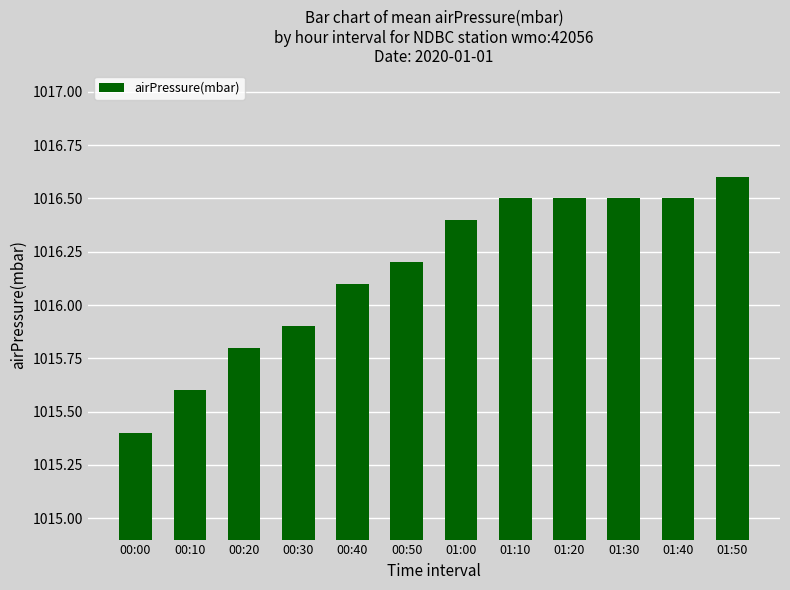

What is the difference between the maximum and minimum values?

1.2